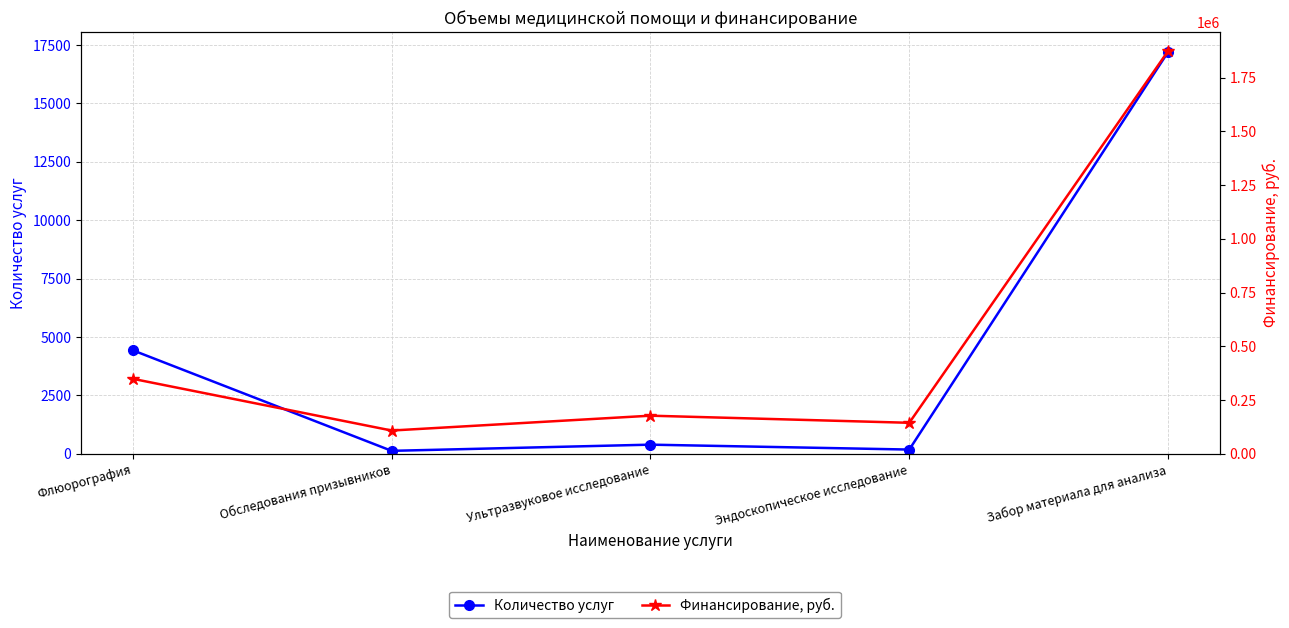

What is the minimum value for Финансирование, руб.?

108101